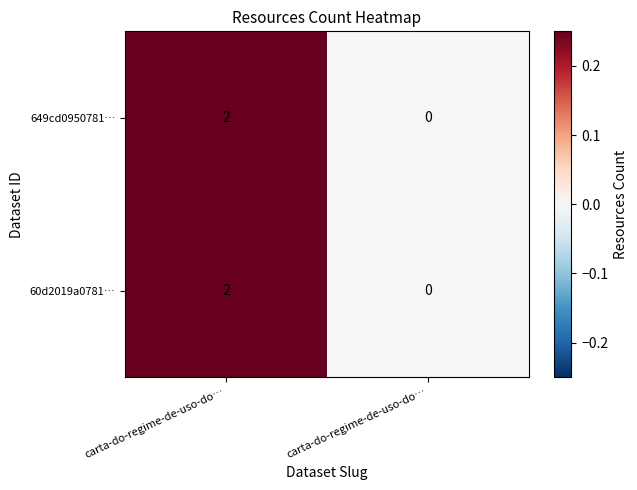

How many data points does each series have?

2